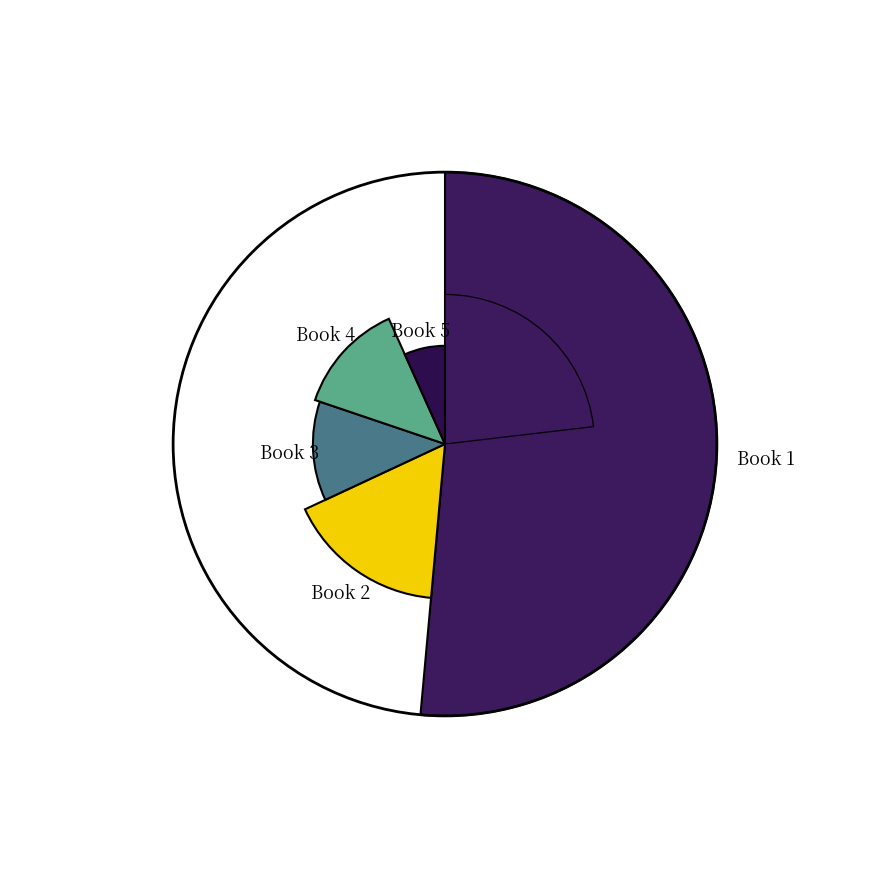

How many segments does this pie chart have?

5